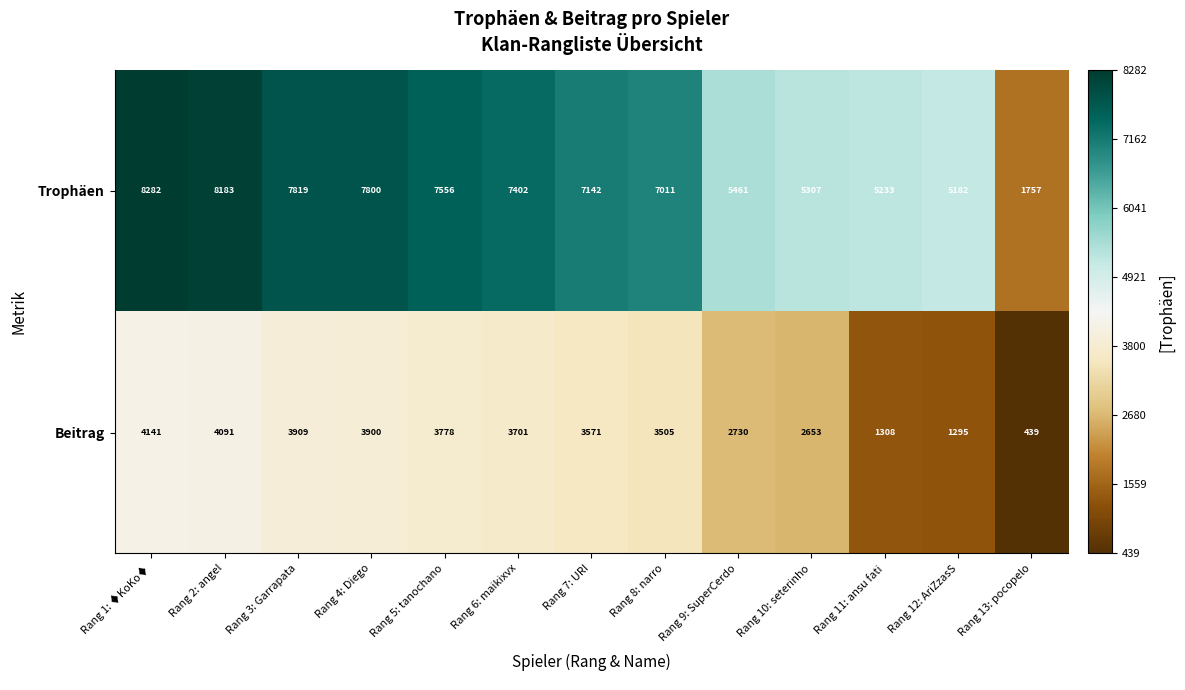

Which series changed the most between Rang 8: narro and Rang 13: pocopelo?

Trophäen